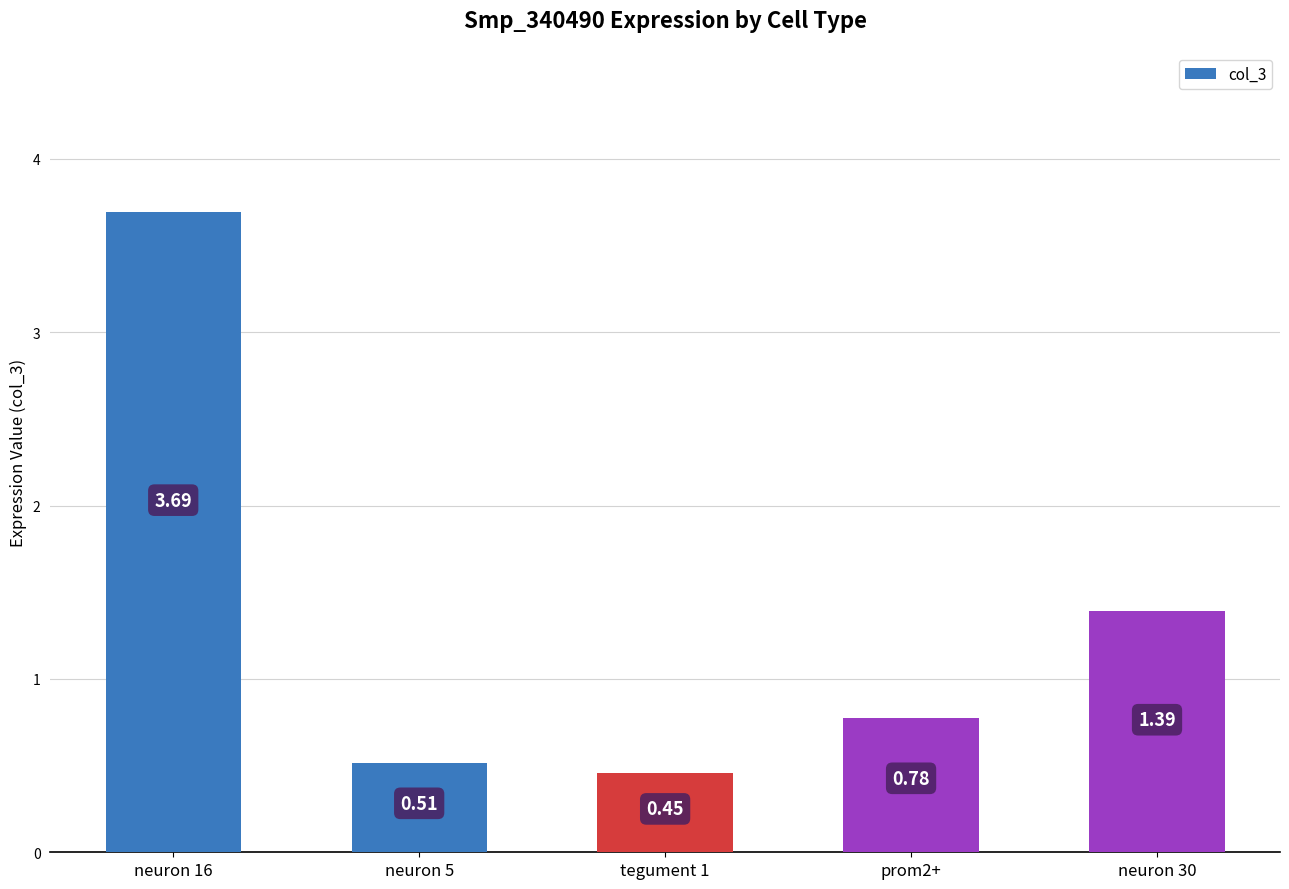

List the labels in order of value, smallest first.

tegument 1, neuron 5, prom2+, neuron 30, neuron 16